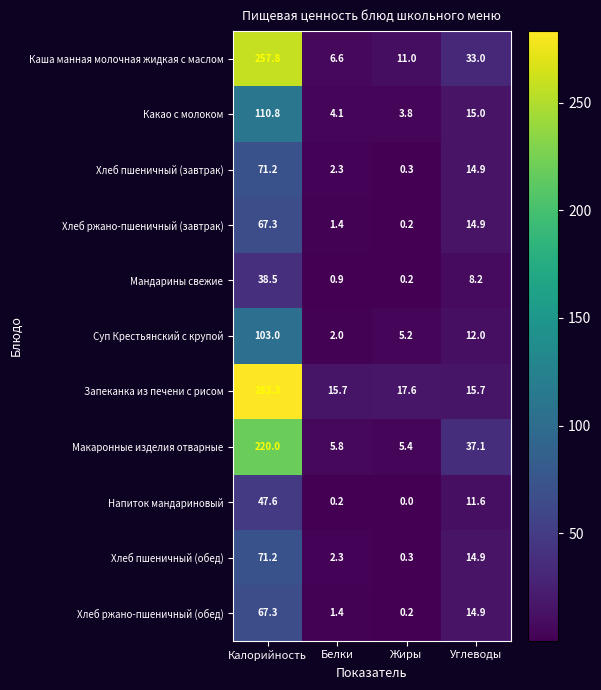

What is the sum of all Напиток мандариновый values?

59.4